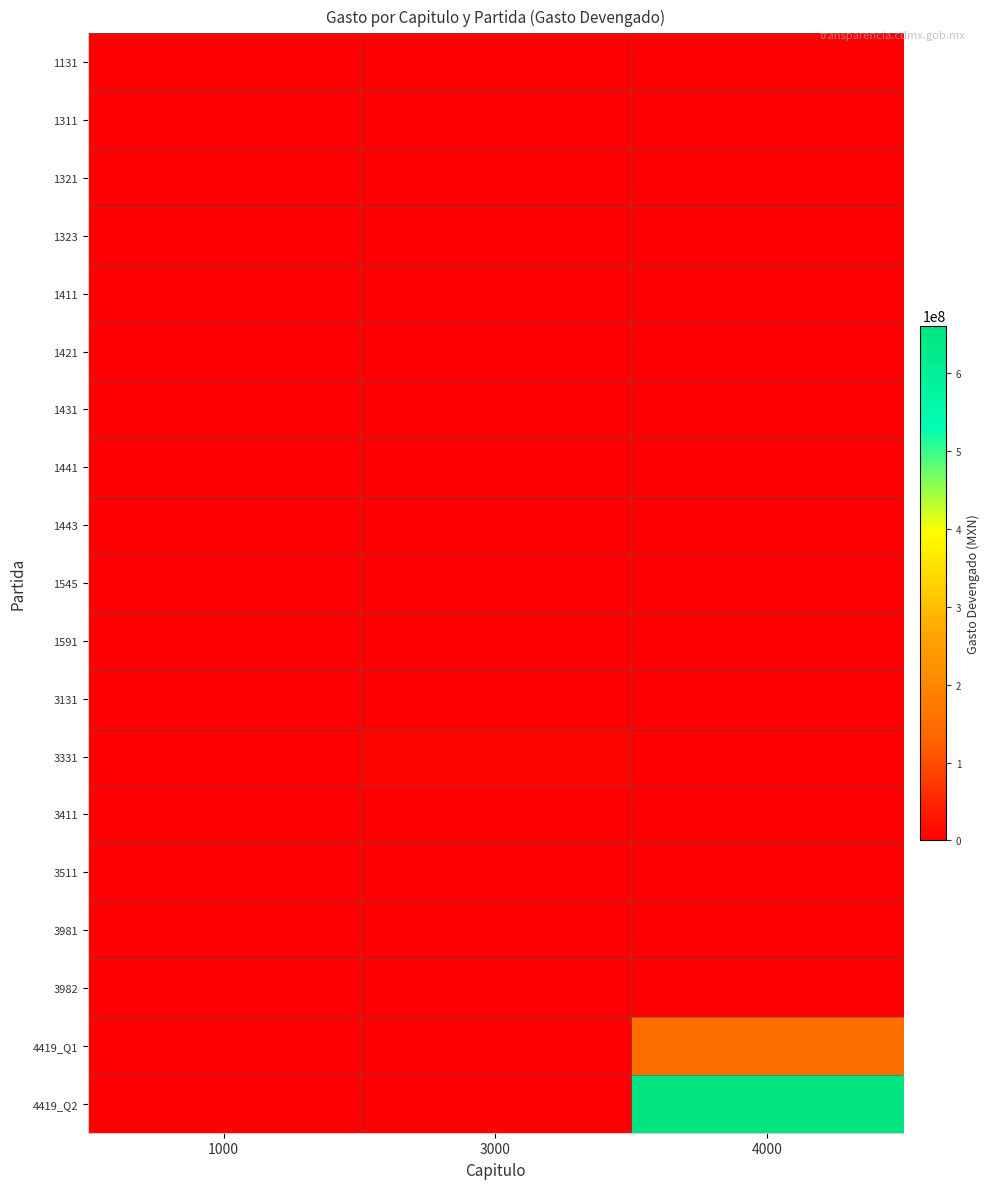

Which series has the widest spread of values?

4419_Q2